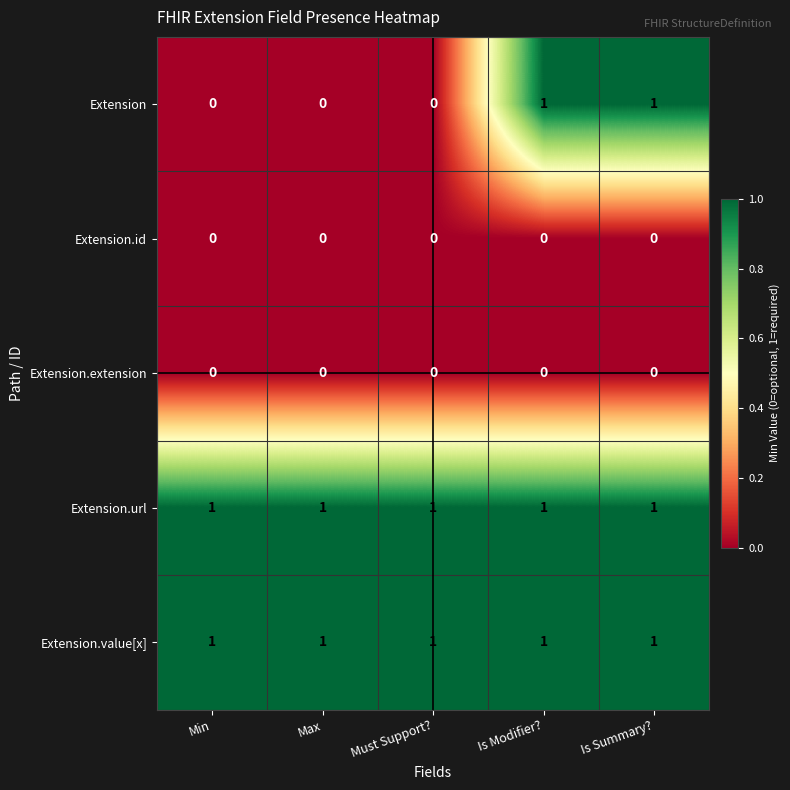

At how many categories does at least one series exceed 0?

5